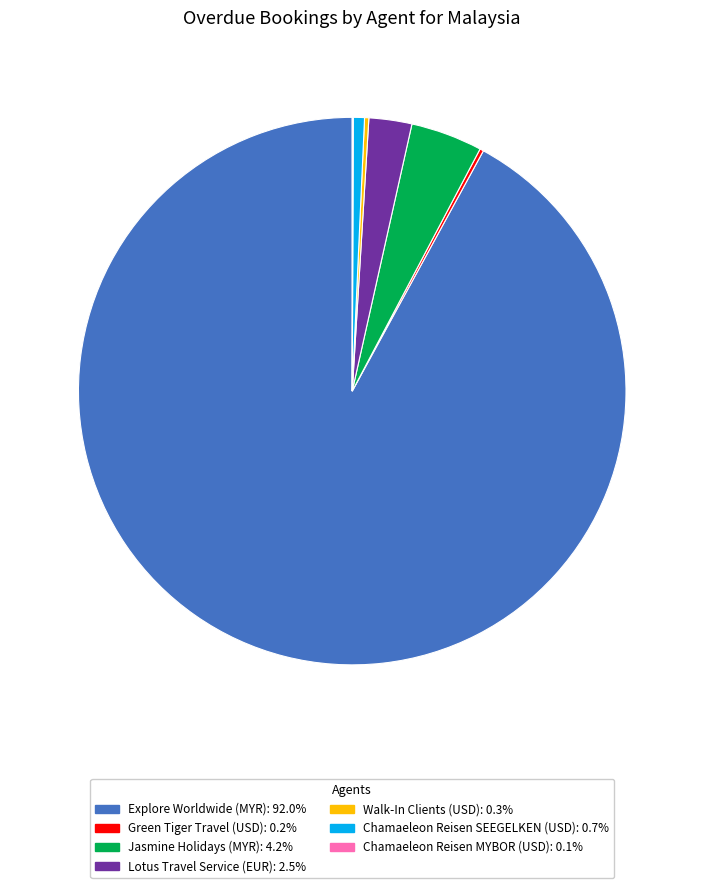

Is Explore Worldwide (MYR): 92.0% the majority of the pie?

Yes